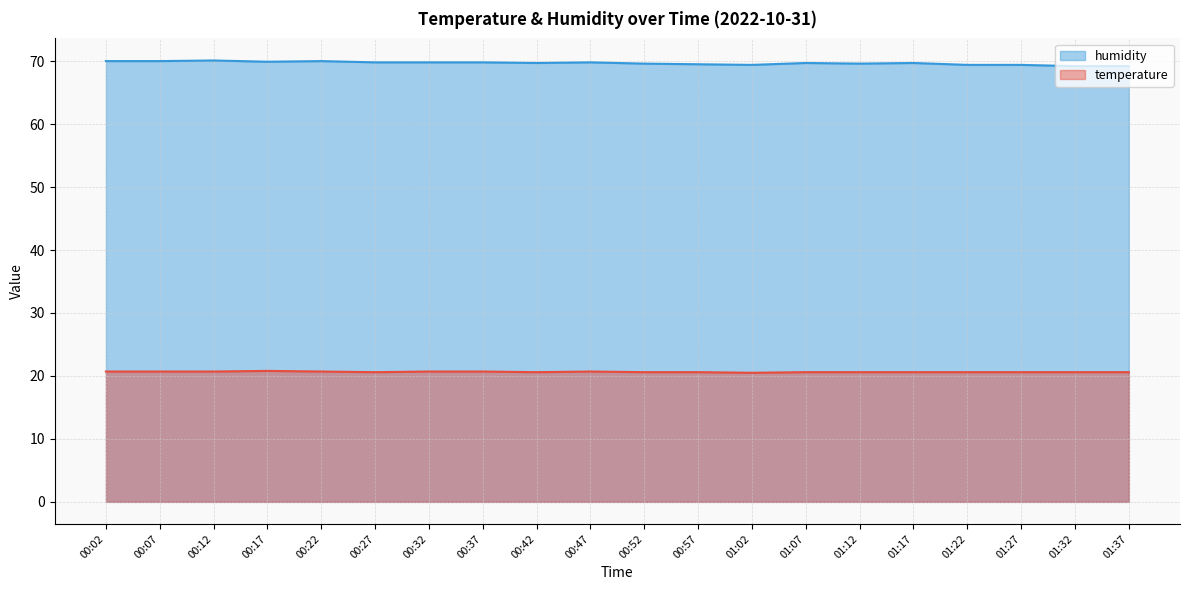

At how many categories does at least one series exceed 45?

20